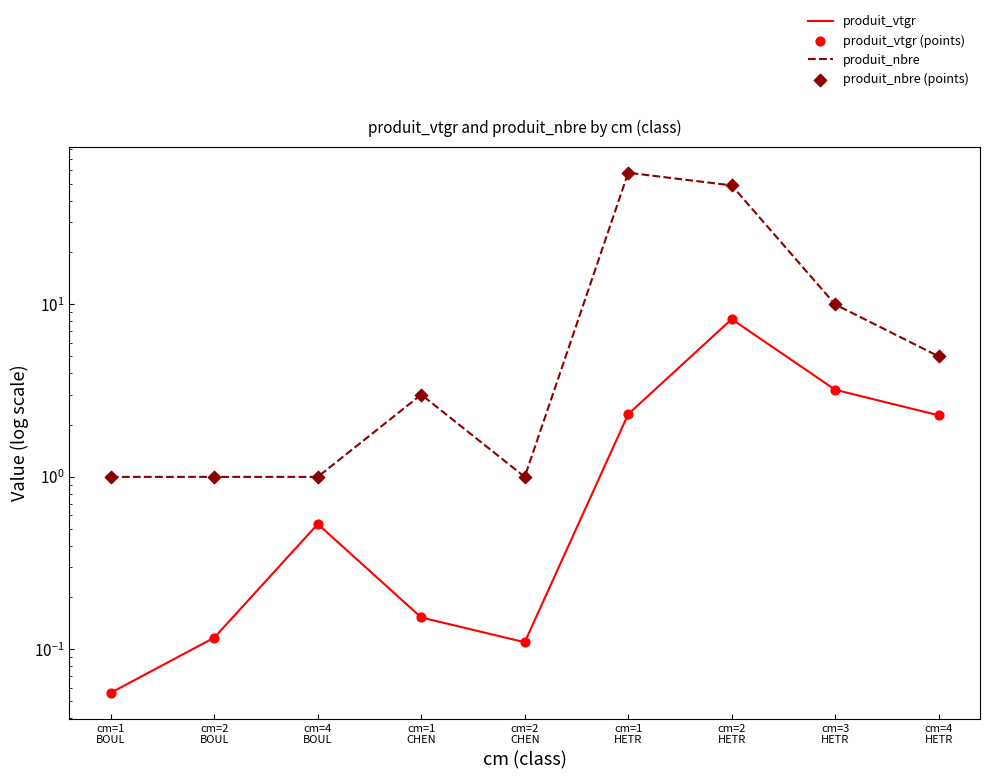

Which series contains the lowest Y value?

produit_vtgr